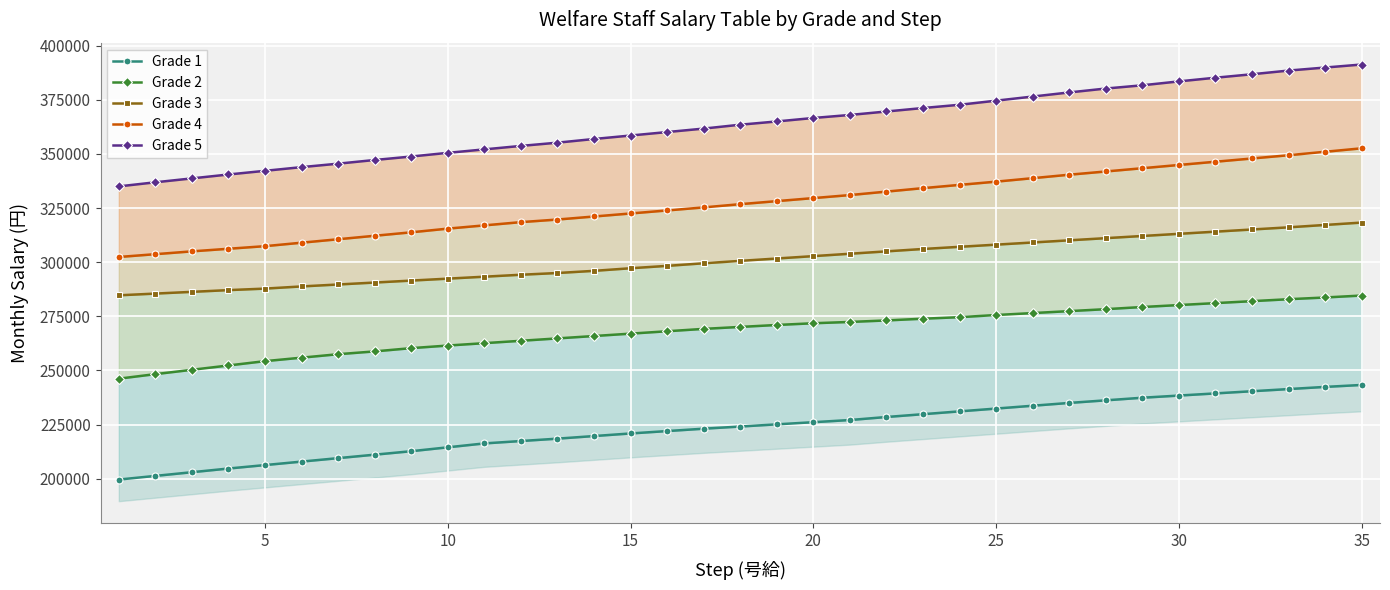

Which series has the largest total across all categories?

Grade 5